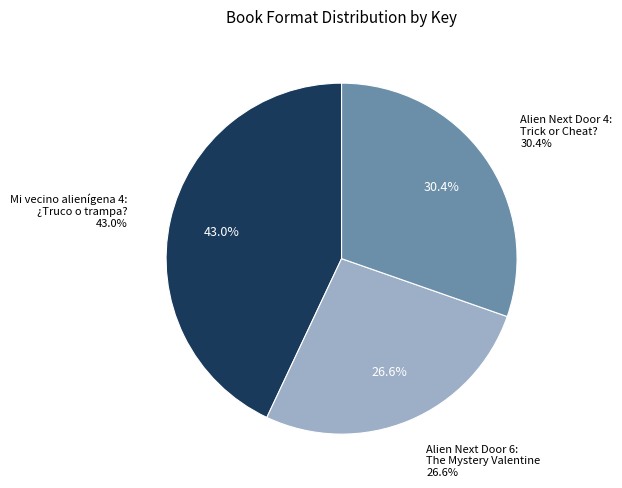

How many segments does this pie chart have?

3